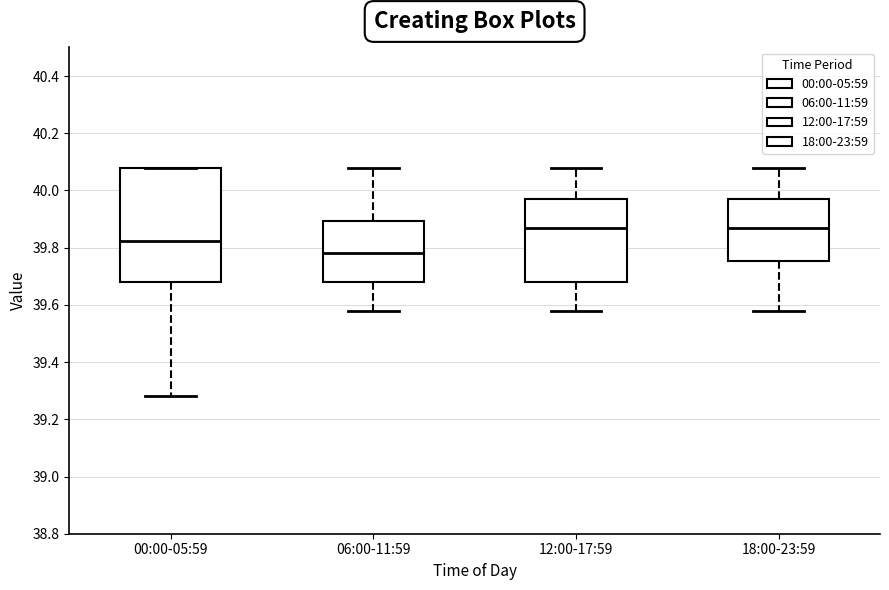

Which box's median line is the lowest?

06:00-11:59